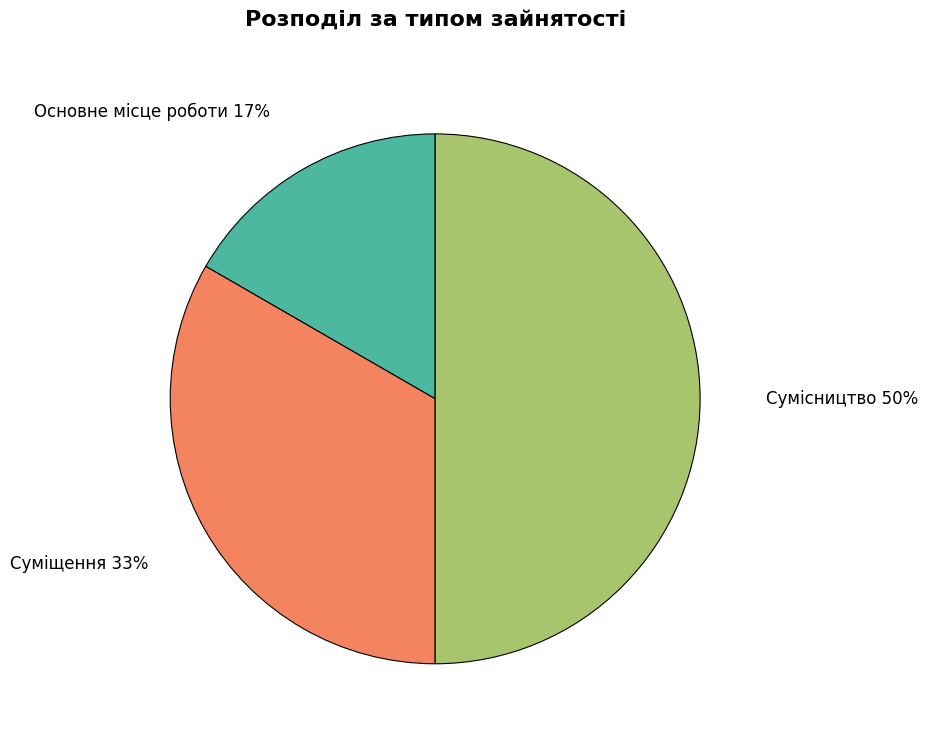

Is it true that Сумісництво is 50% of the pie?

True